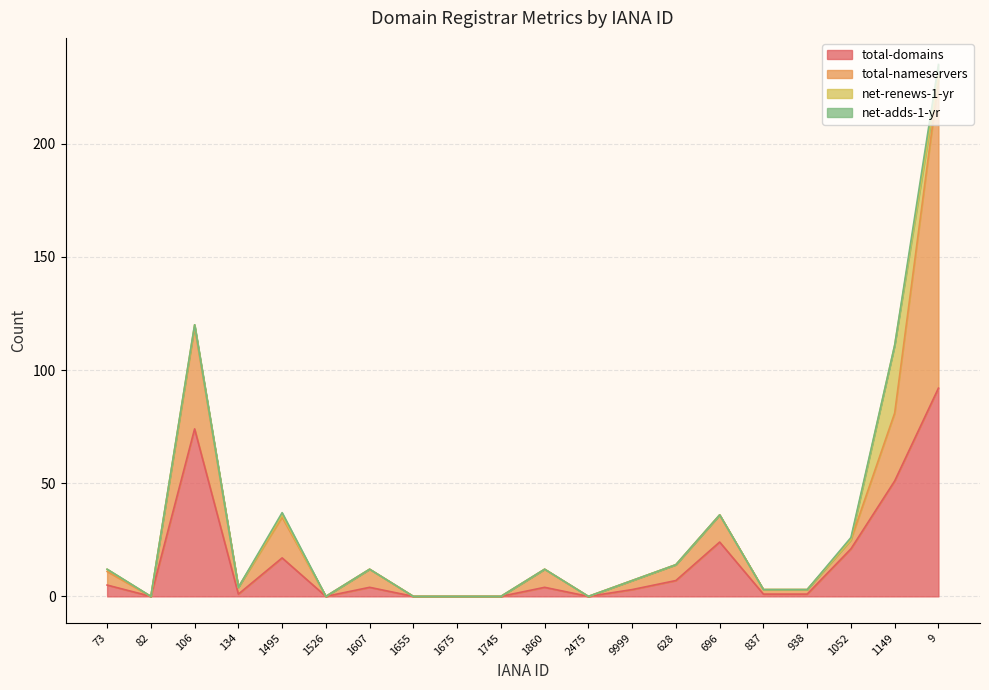

How many lines are shown in the chart?

4